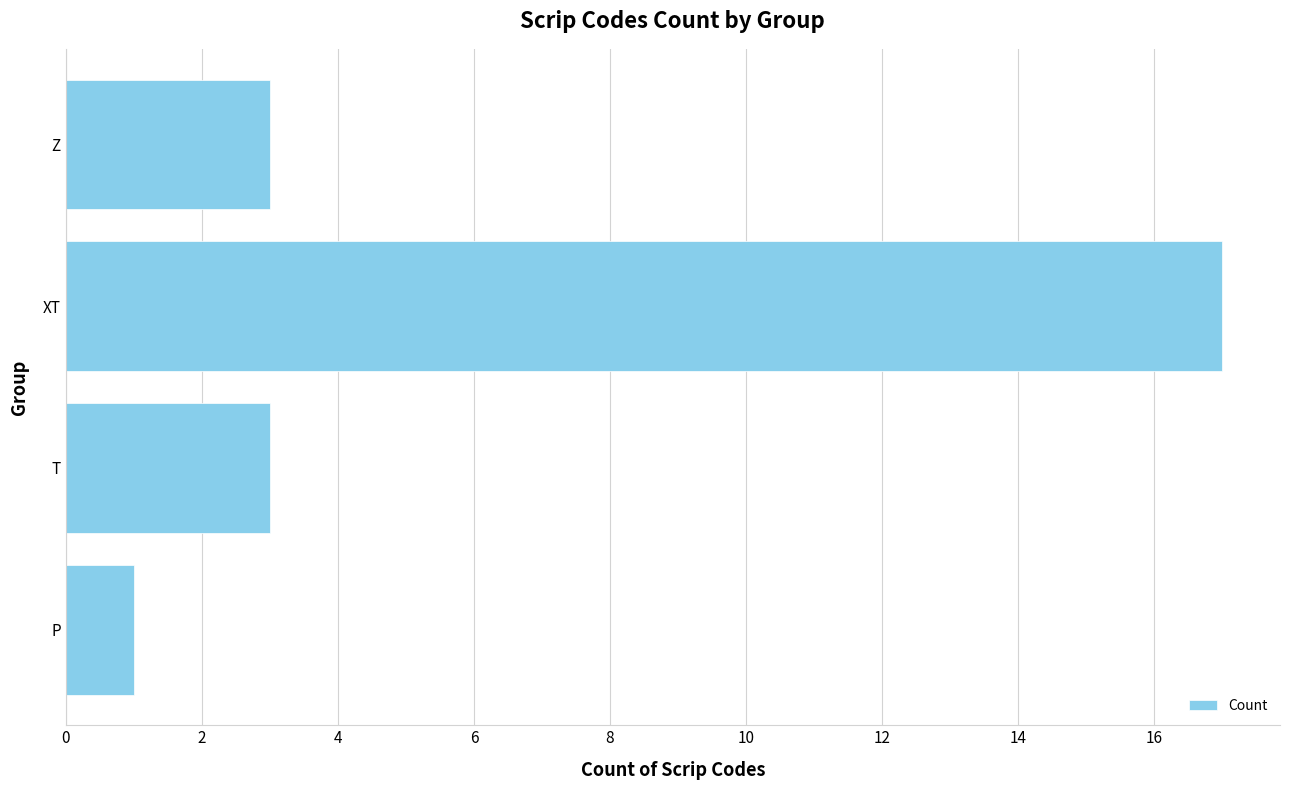

Which category has the highest value across all series?

XT